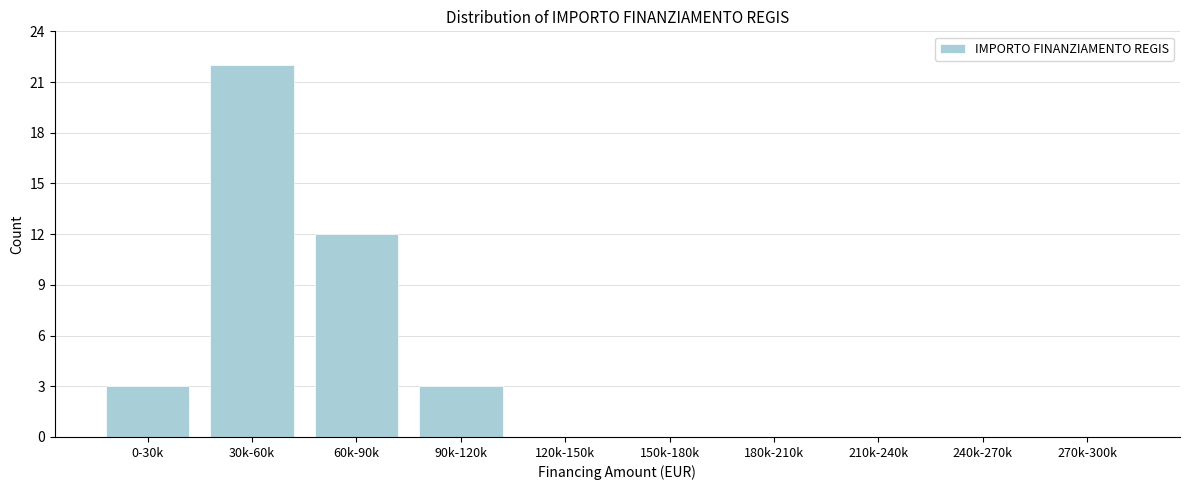

Reading left to right, list all the values displayed in this chart.

0-30k=3	30k-60k=22	60k-90k=12	90k-120k=3	120k-150k=0	150k-180k=0	180k-210k=0	210k-240k=0	240k-270k=0	270k-300k=0